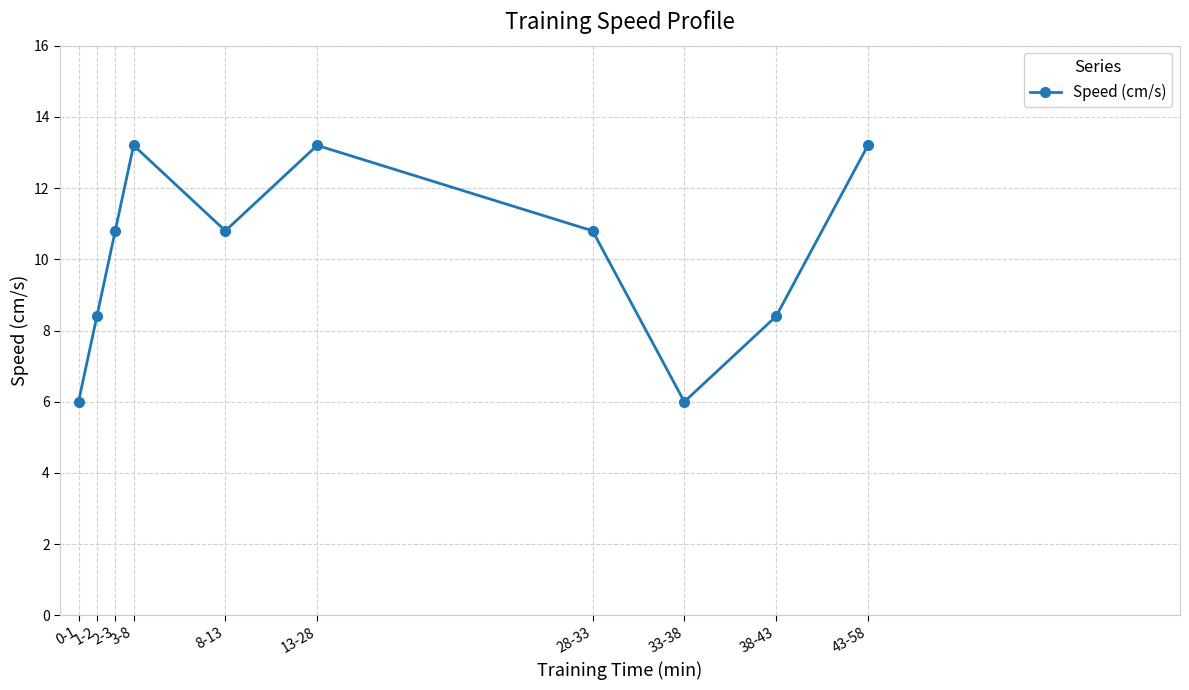

What is the label of the 5th point from the right?

13-28